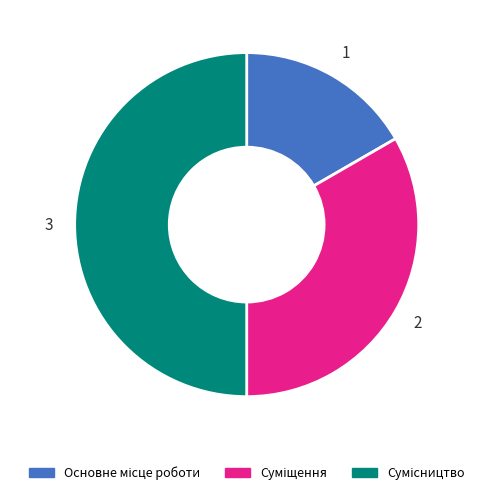

What is the change in value from Суміщення to Сумісництво?

+1